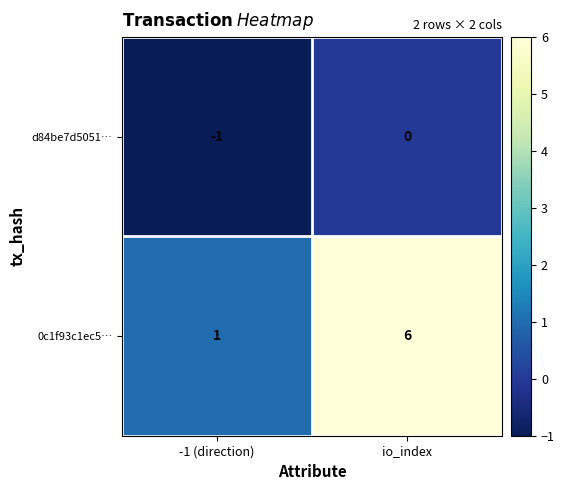

Which series has the largest total across all categories?

0c1f93c1ec5…